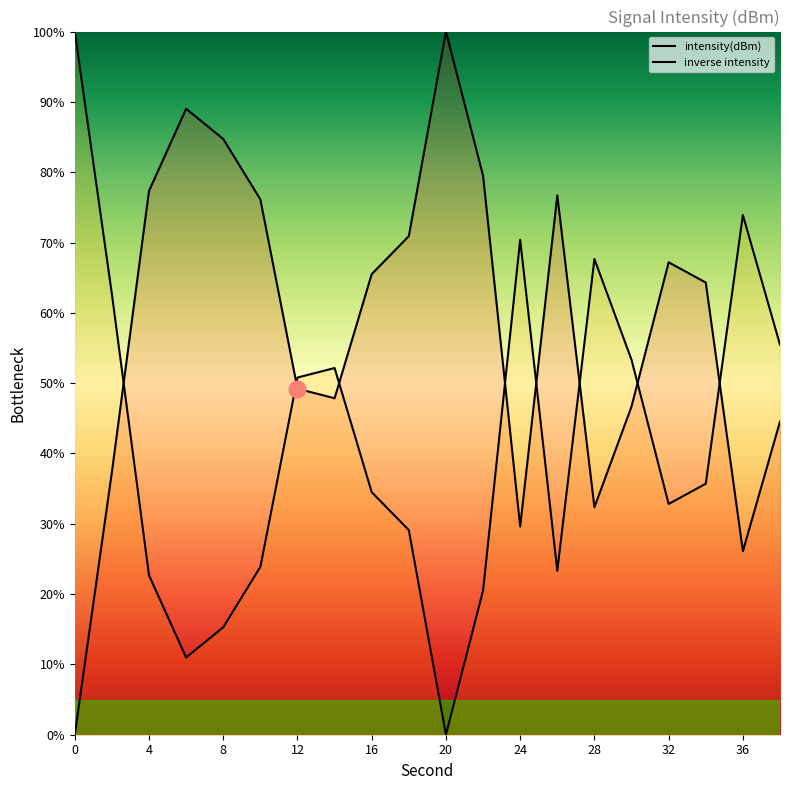

What is the difference between the values at 12 and 2?

11.9